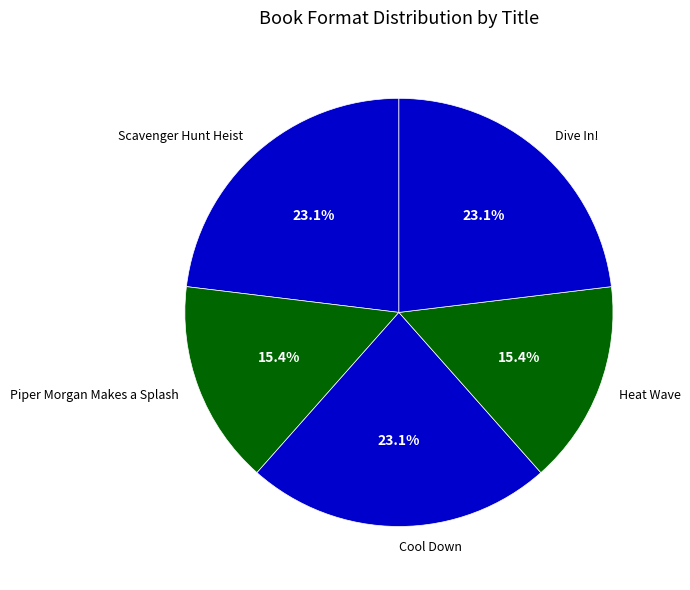

Does Piper Morgan Makes a Splash account for over 50% of the chart?

No